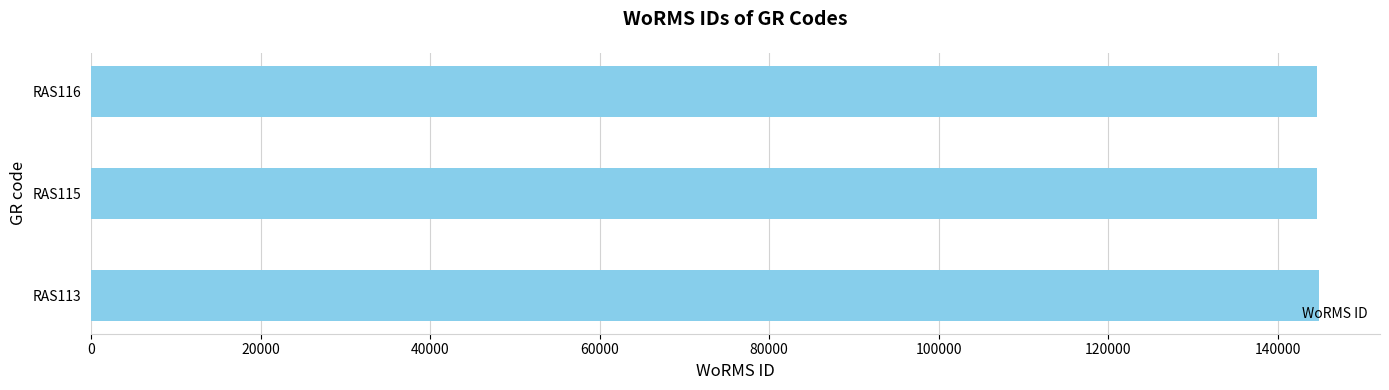

How many series are shown in this chart?

1